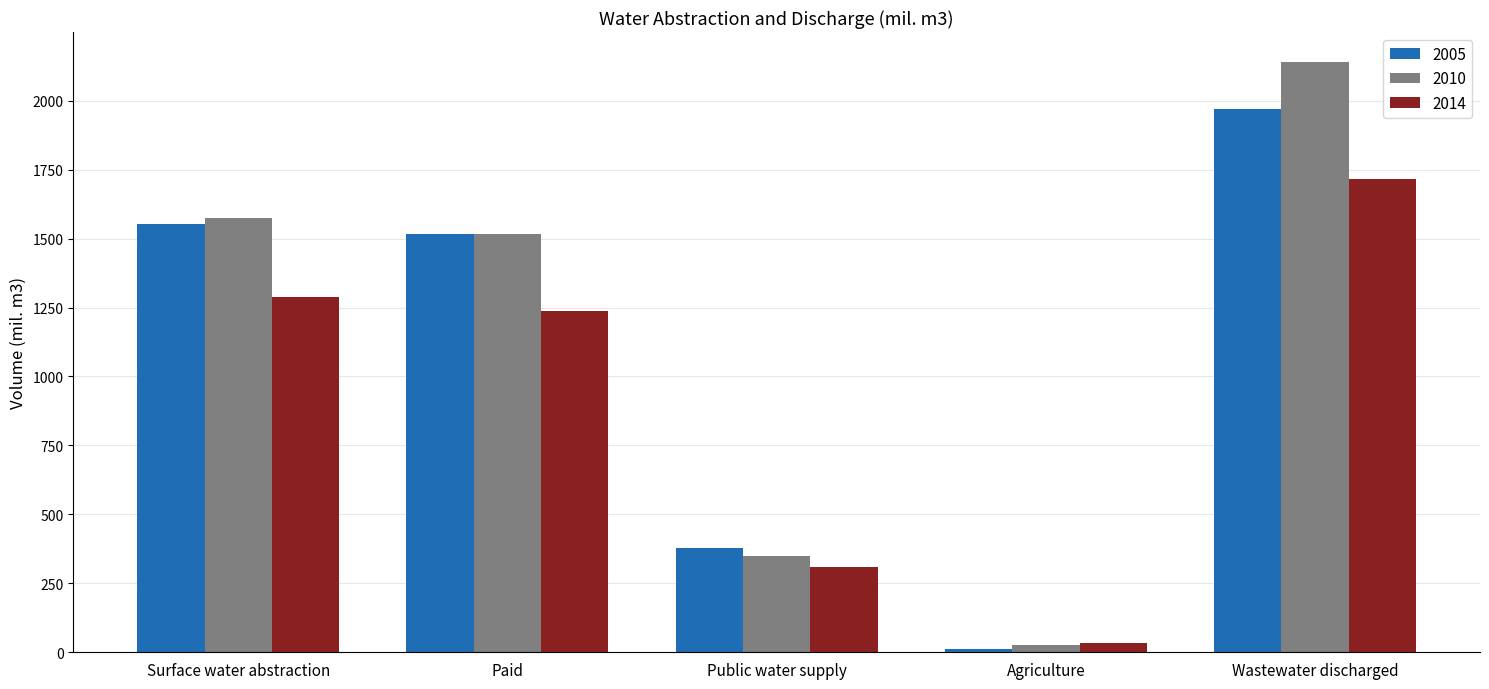

Are the bars grouped side by side (vs. stacked)?

Yes